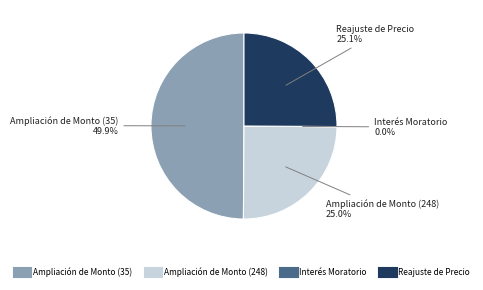

Does Ampliación de Monto (248) account for over 50% of the chart?

No